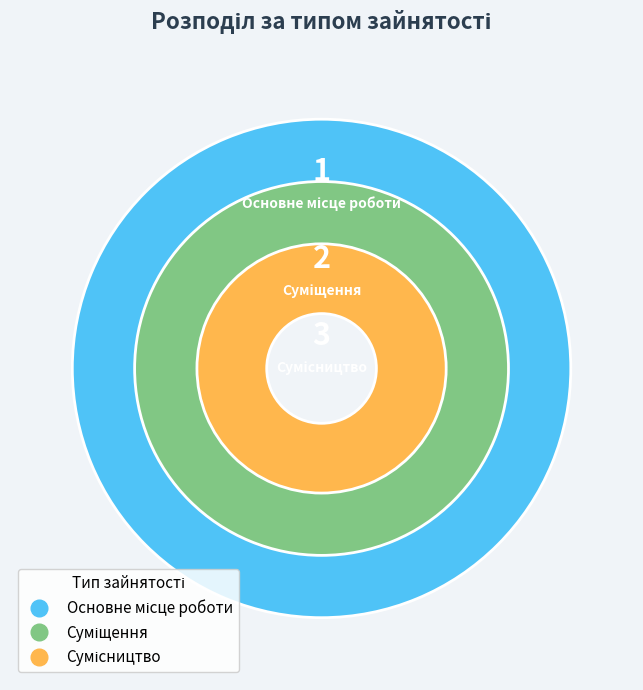

What is the change in value from Суміщення to Сумісництво?

+1